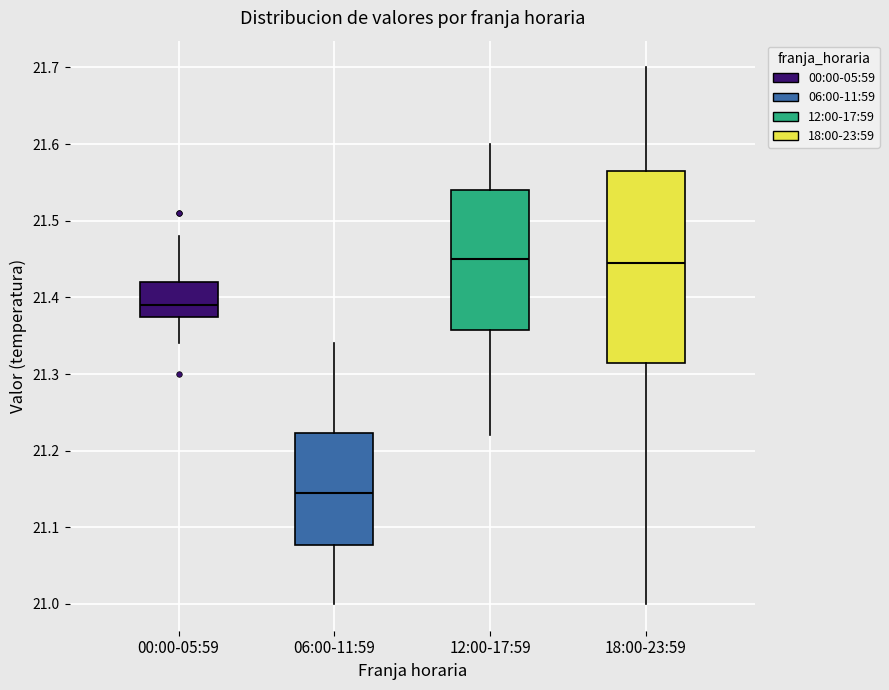

Where does the median line of the box for 18:00-23:59 sit on the y-axis? The values are not printed on the chart, so give them approximately, as read against the axis.

21.45